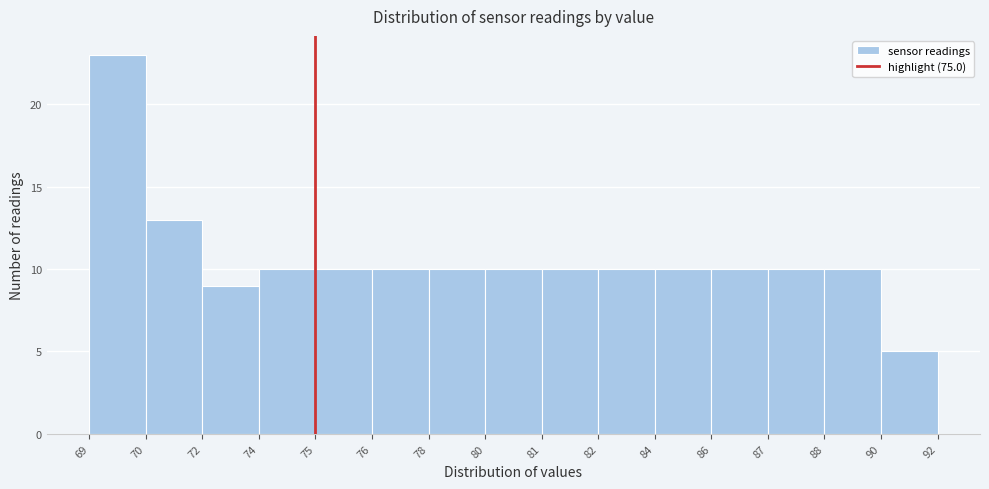

Reading left to right, extract all data points from this chart.

69=23	70=13	72=9	74=10	75=10	76=10	78=10	80=10	81=10	82=10	84=10	86=10	87=10	88=10	90=5